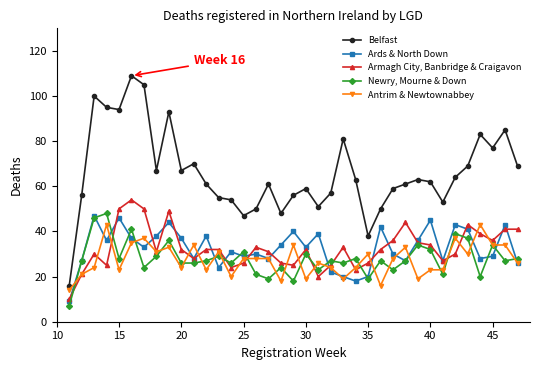

Which series has the largest range (max minus min)?

Belfast